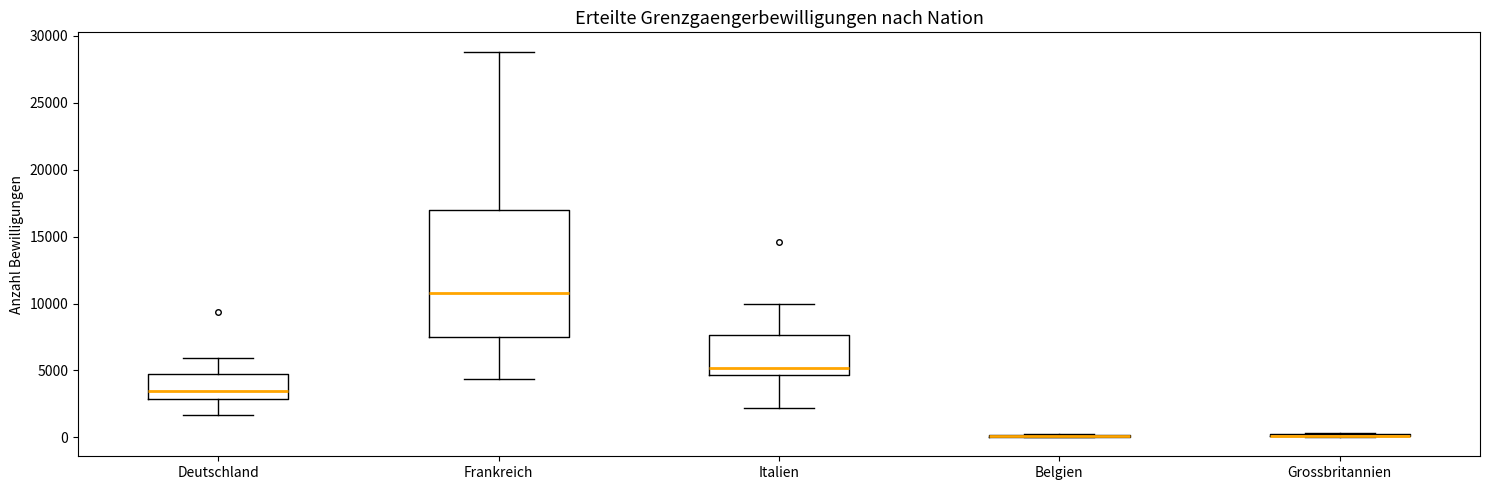

Comparing the boxes themselves (not the whiskers), which one is the tallest?

Frankreich